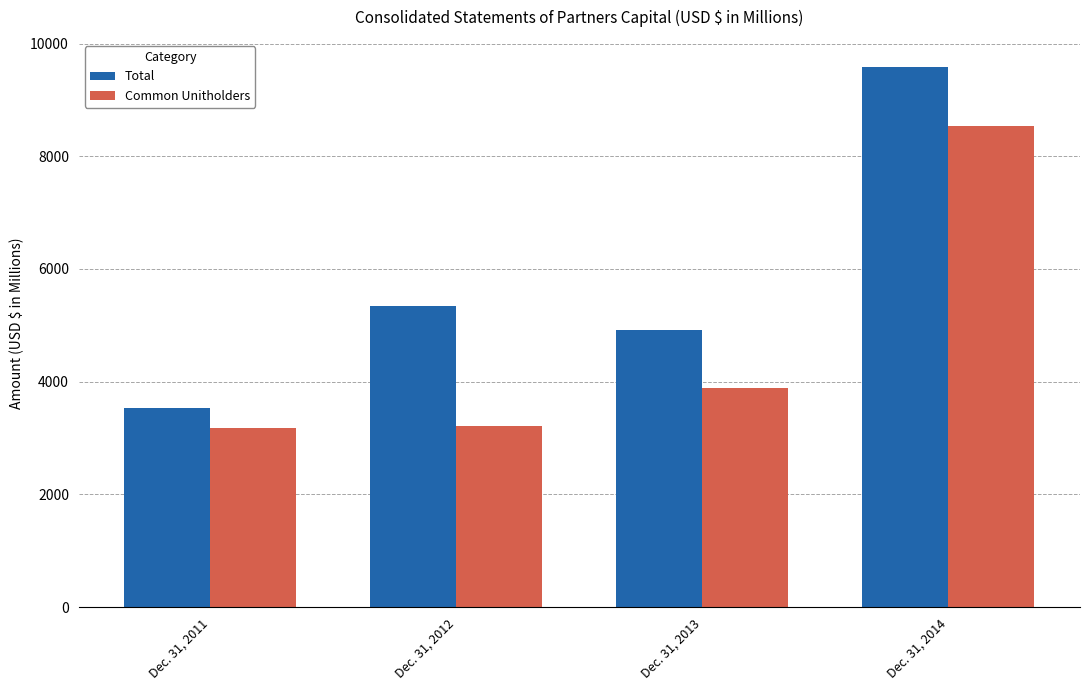

How many values in the Total series are below 5340?

2